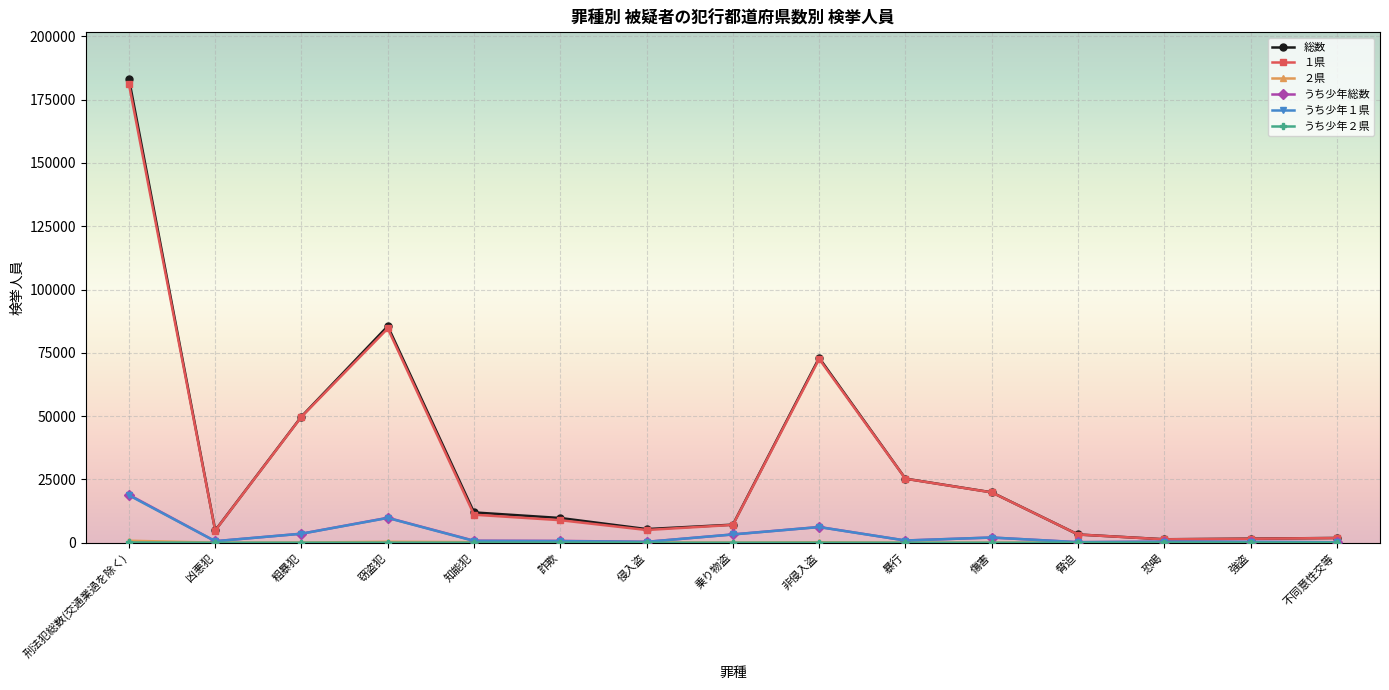

Is this an area chart (filled region under the line)?

No